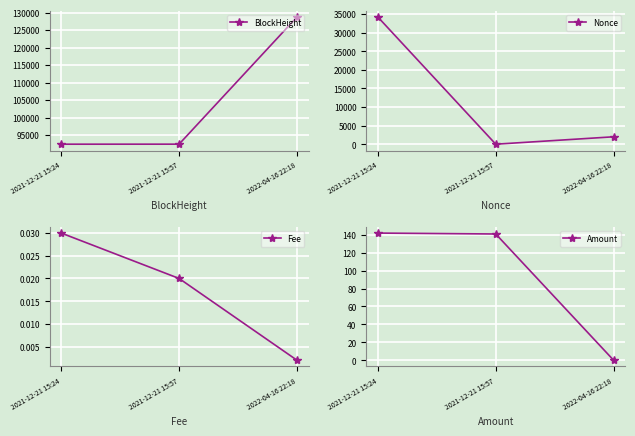

What is the highest value of the BlockHeight series?

128702